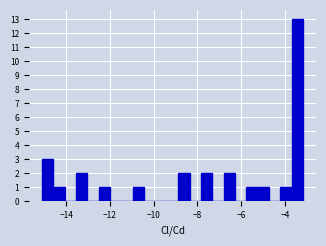

Around what value on the x-axis is the tallest bar? Give the approximate position of its centre, as read against the axis.

-3.4